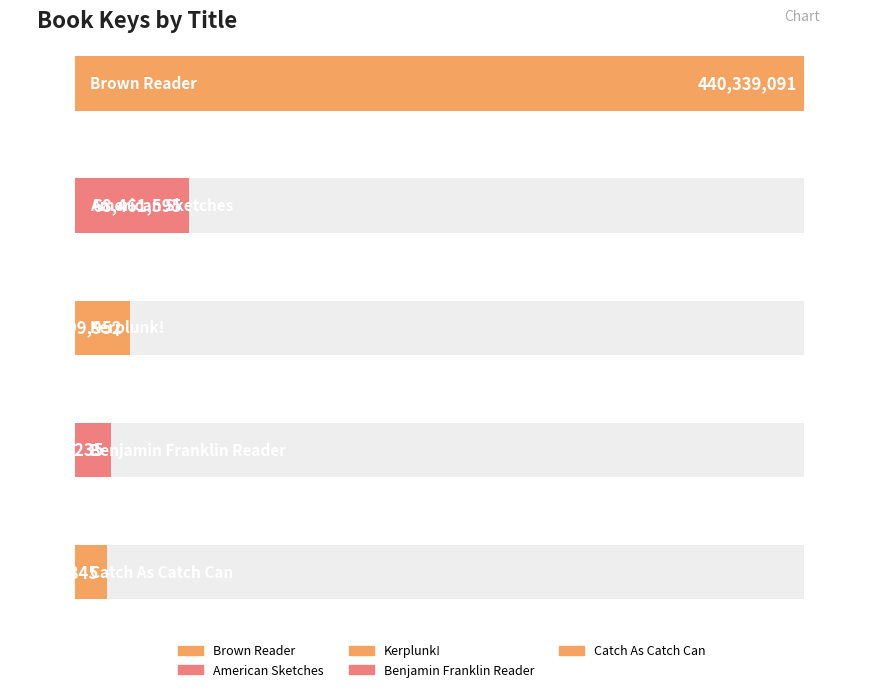

What is the difference between the second highest and minimum values?

49539750